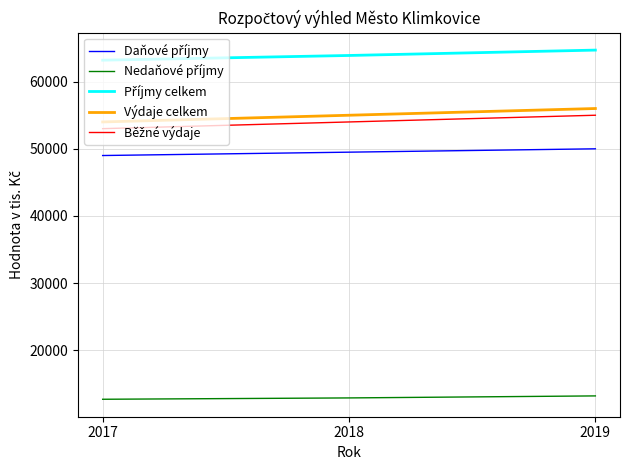

What is the difference between the highest and lowest values at 2018?

51000